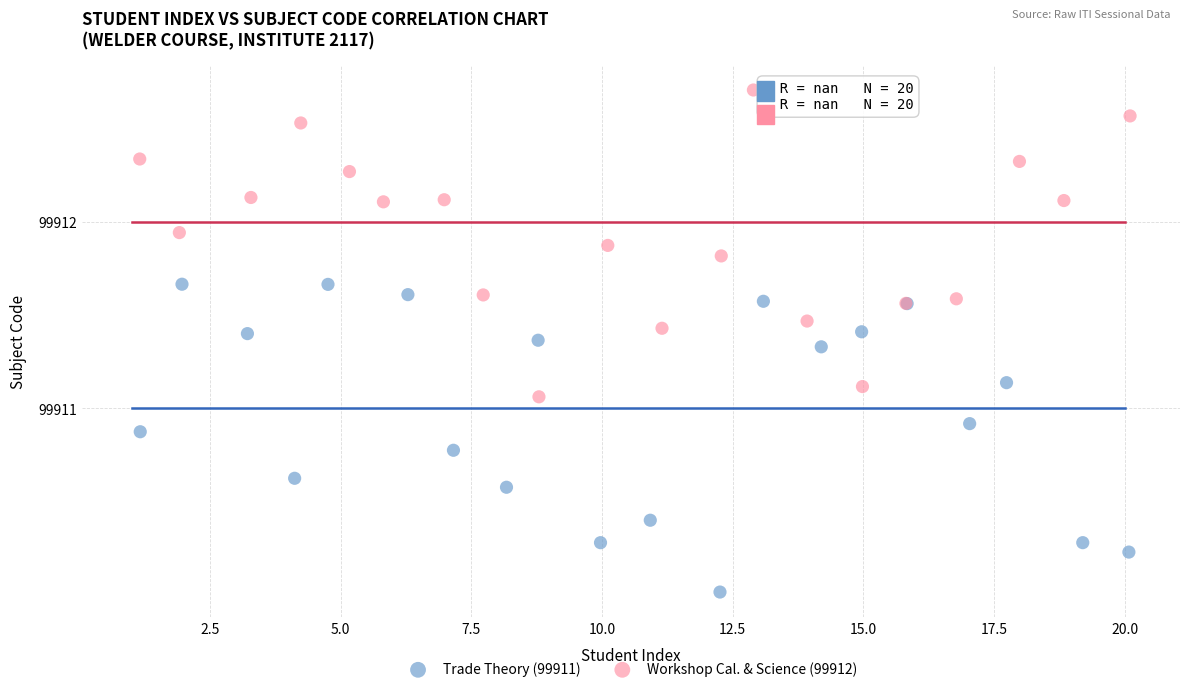

Which series contains the highest Y value?

Workshop Cal. & Science (99912)